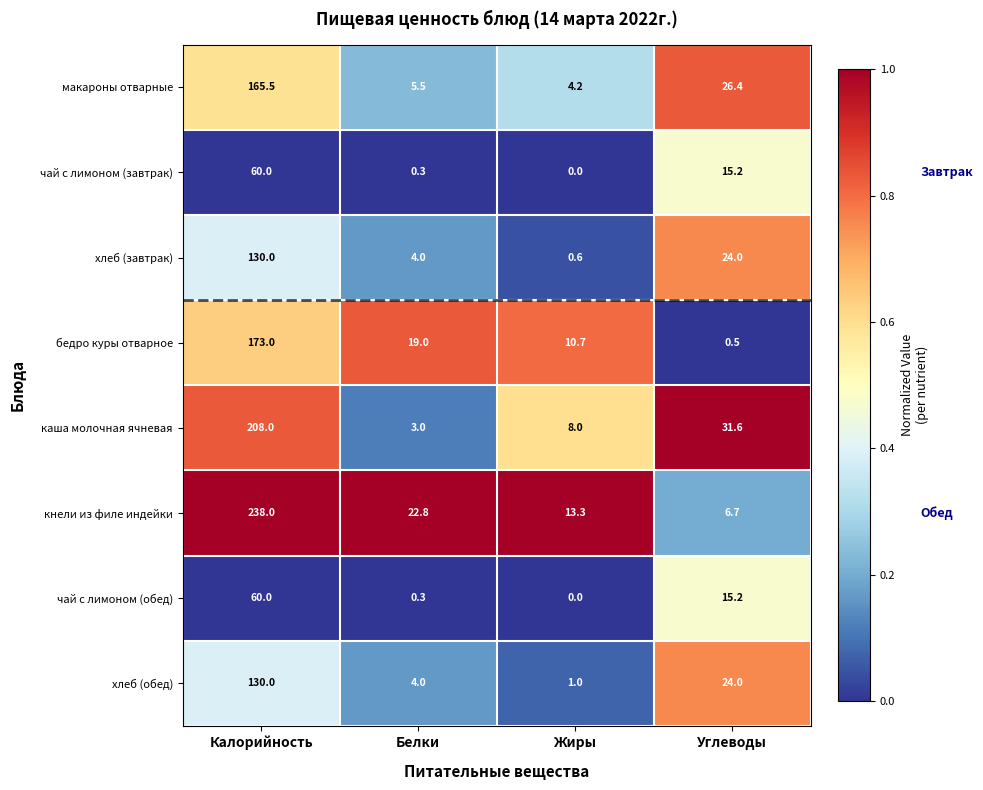

At which category is the sum across all series the highest?

Калорийность